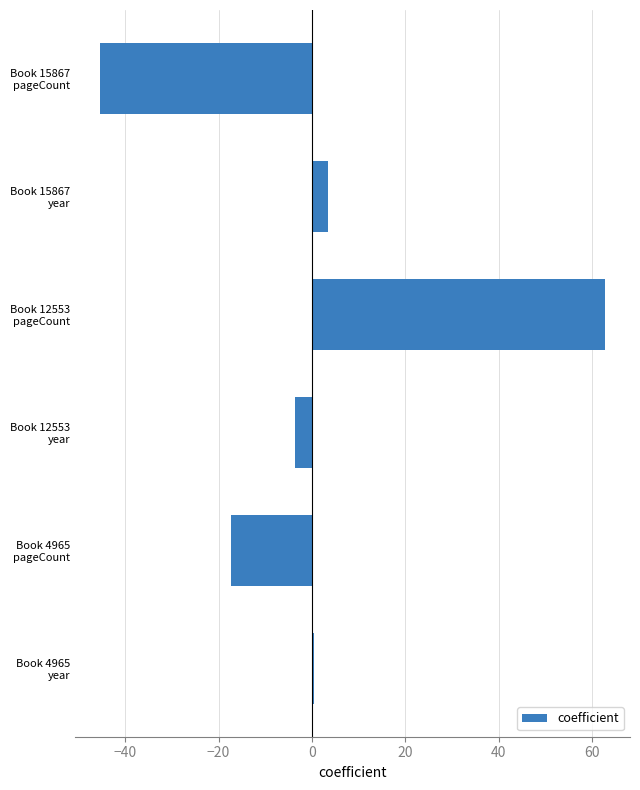

What is the maximum value shown in the chart?

62.7